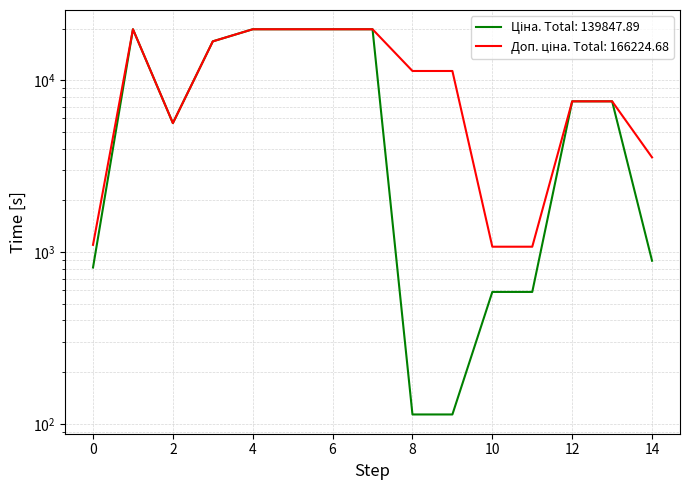

True or false: Ціна and Доп. ціна intersect in this chart.

False